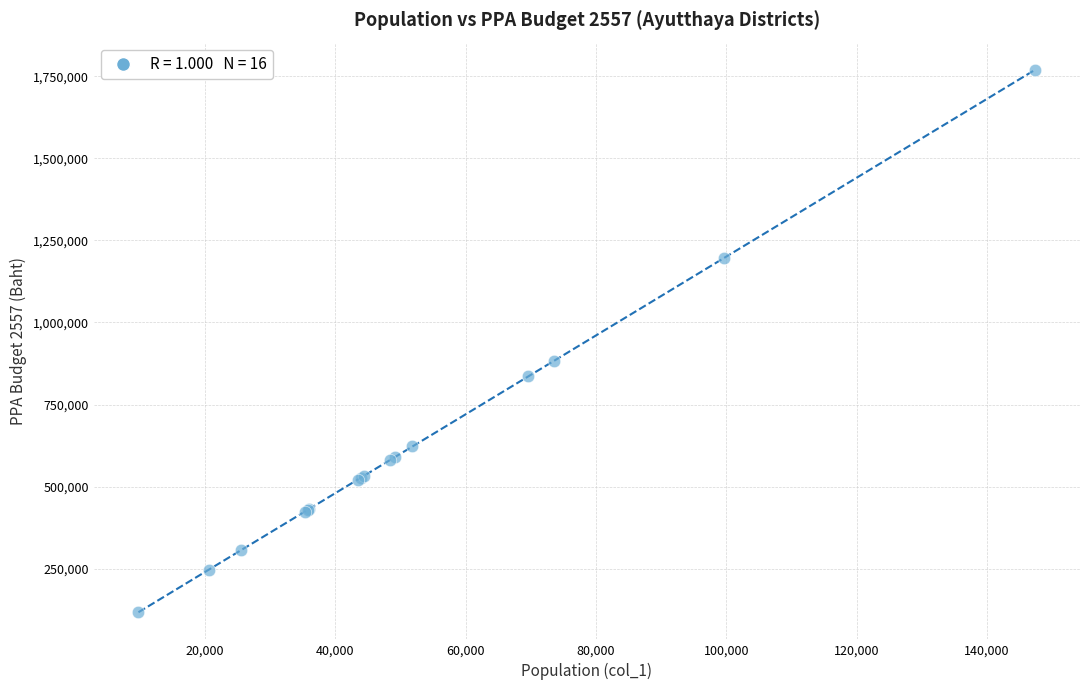

What Y value in the scatter plot is closest to 943687?

883771.1